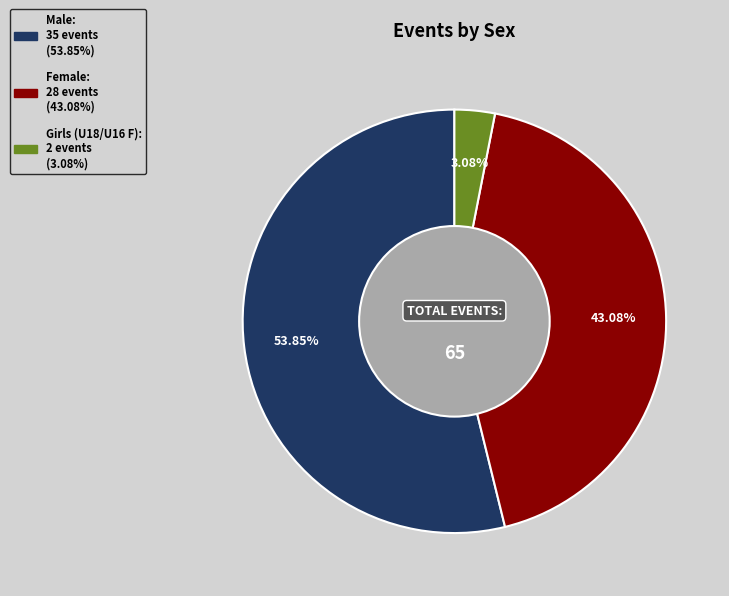

Is there any slice that represents more than half of the pie?

Yes